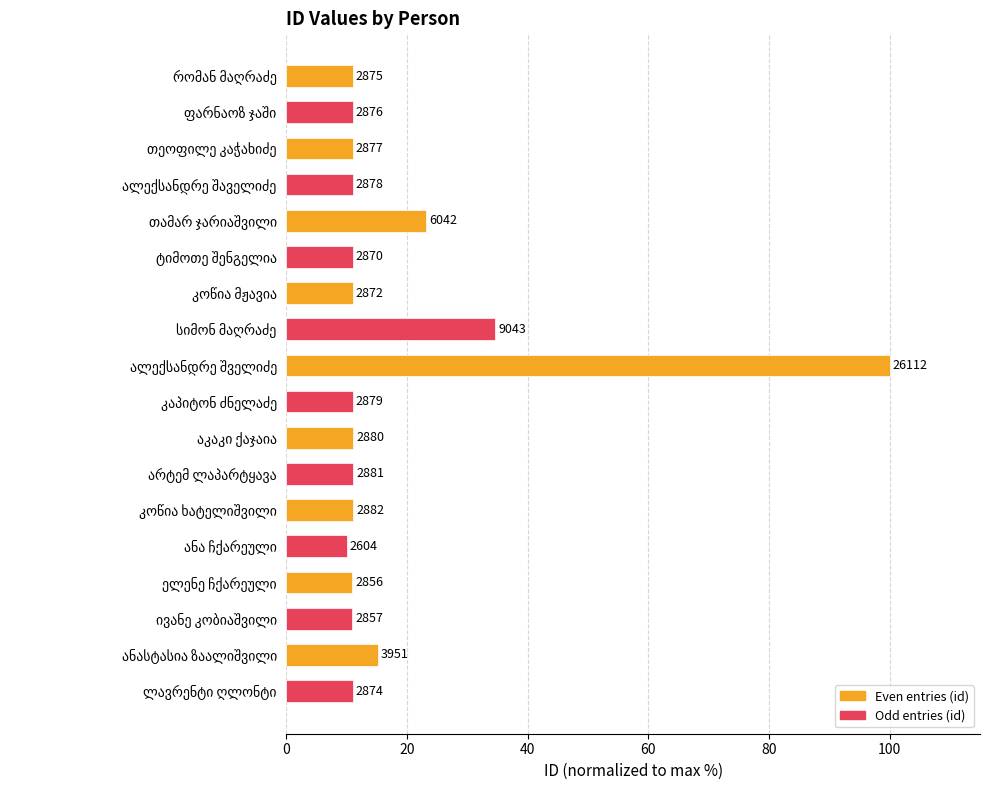

Does the chart contain any negative values?

No